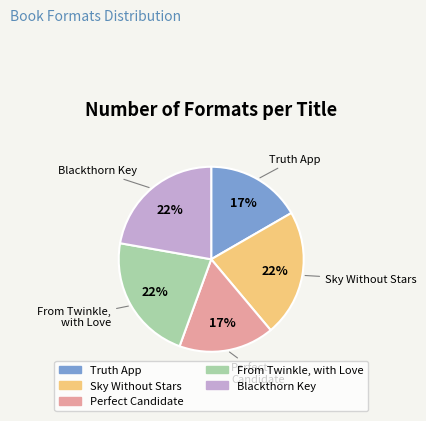

What is the ratio of the value at Sky Without Stars to the value at Truth App?

1.3